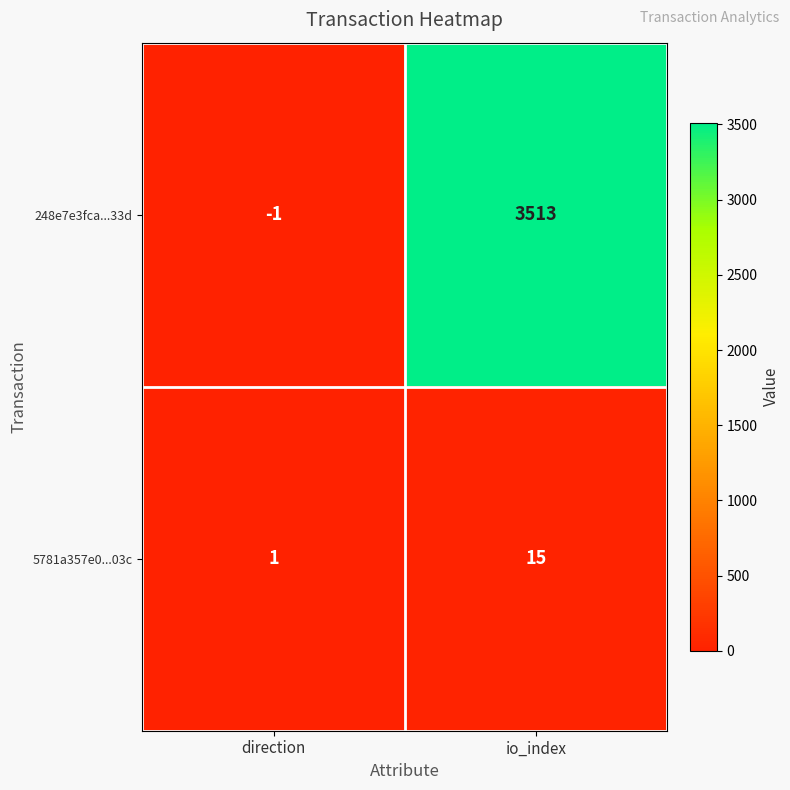

Reading left to right, list all the values displayed in this chart.

248e7e3fca...33d: direction=-1	io_index=3513
5781a357e0...03c: direction=1	io_index=15